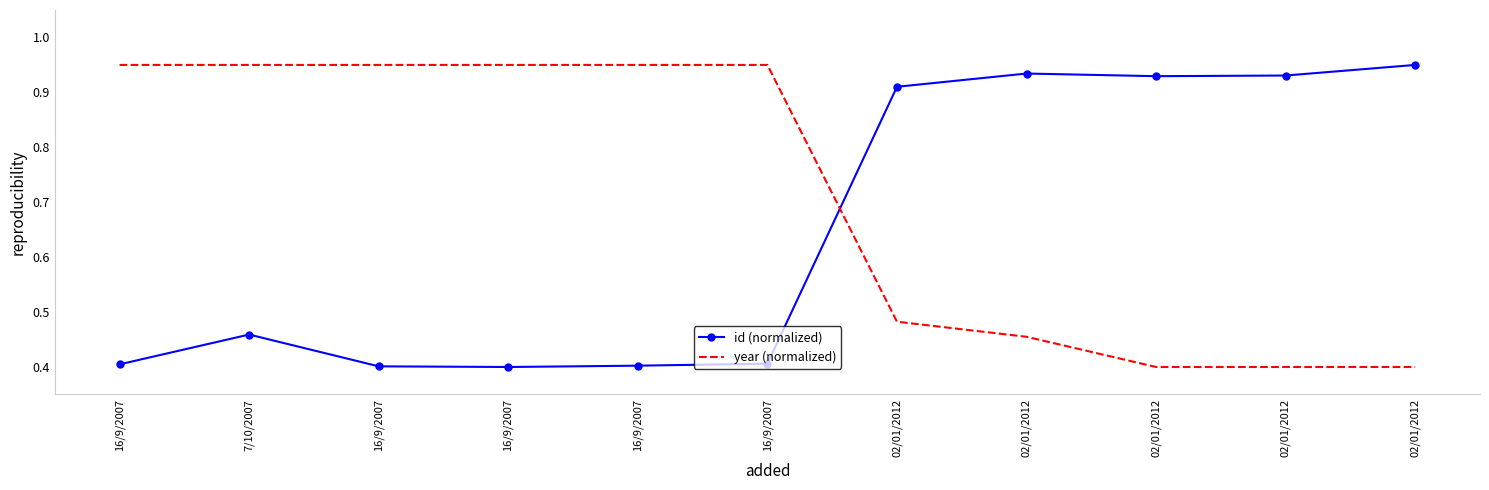

What are all the series names shown in the legend?

id (normalized), year (normalized)